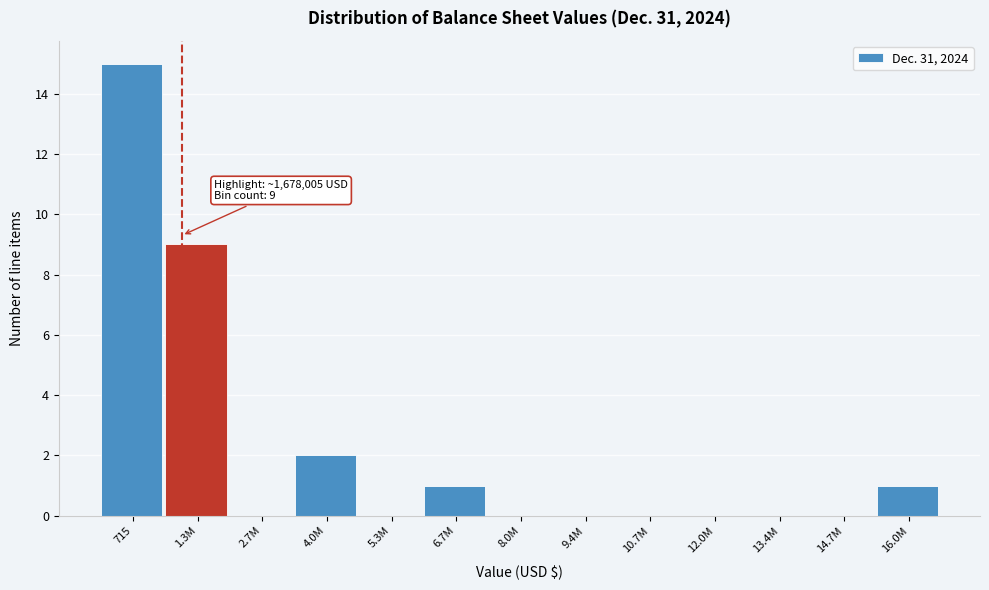

Reading left to right, what are all the values shown in this chart?

715=15	1.3M=9	2.7M=0	4.0M=2	5.3M=0	6.7M=1	8.0M=0	9.4M=0	10.7M=0	12.0M=0	13.4M=0	14.7M=0	16.0M=1